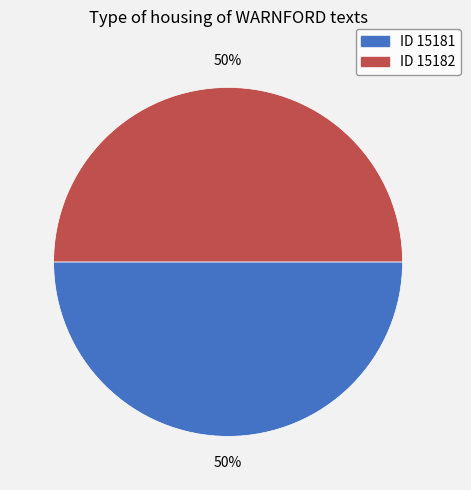

To the nearest percent, what percentage of the pie is ID 15182?

50%